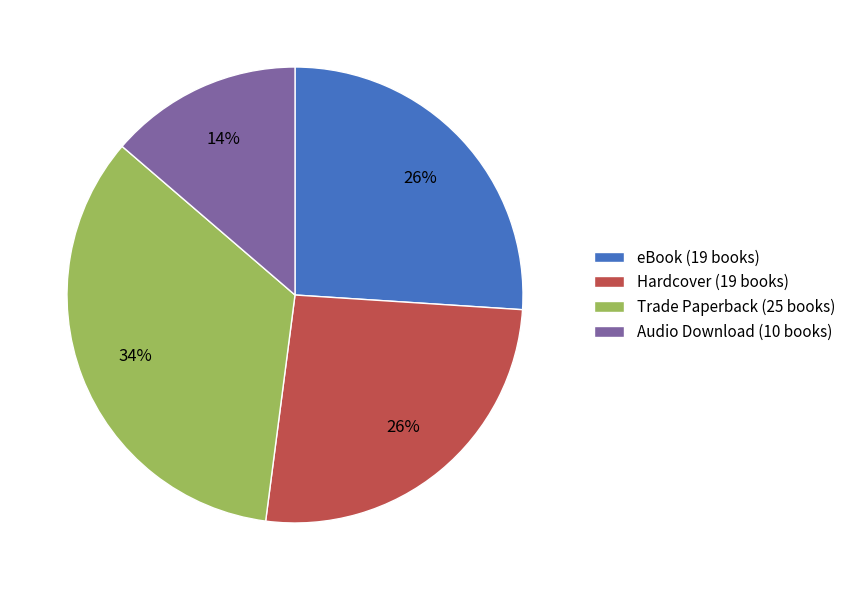

True or false: Hardcover accounts for 19% of the total.

False